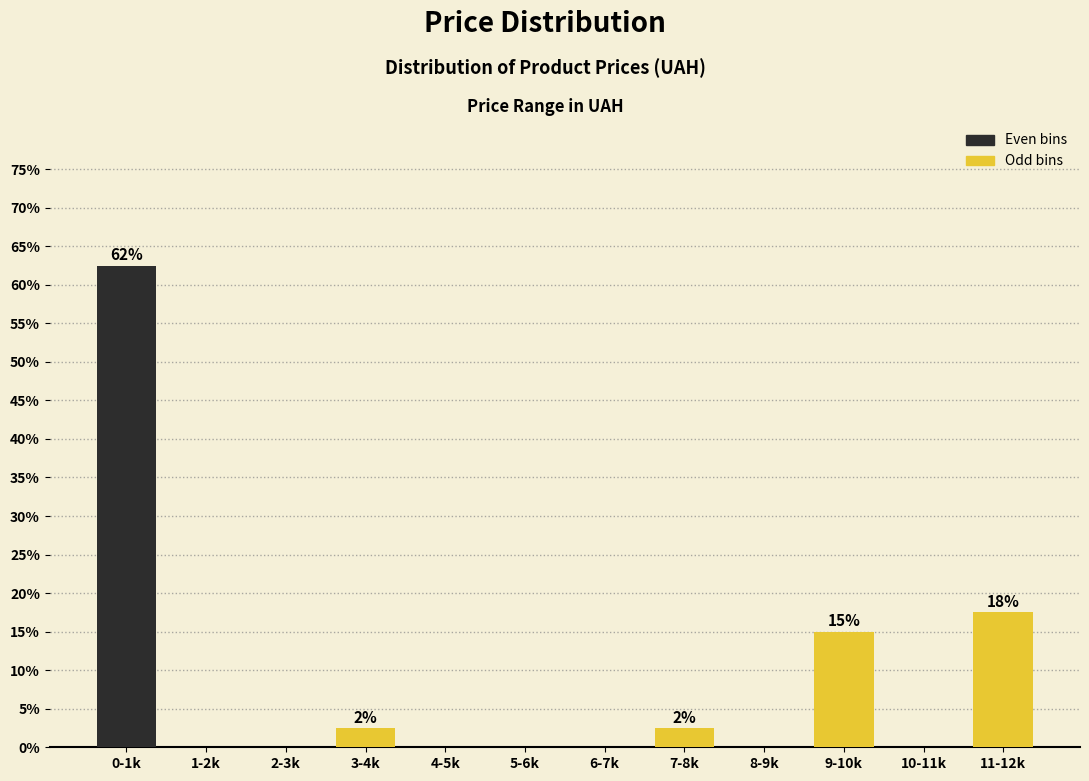

Reading left to right, what are all the values shown in this chart?

0-1k=62.5	1-2k=0.0	2-3k=0.0	3-4k=2.5	4-5k=0.0	5-6k=0.0	6-7k=0.0	7-8k=2.5	8-9k=0.0	9-10k=15.0	10-11k=0.0	11-12k=17.5